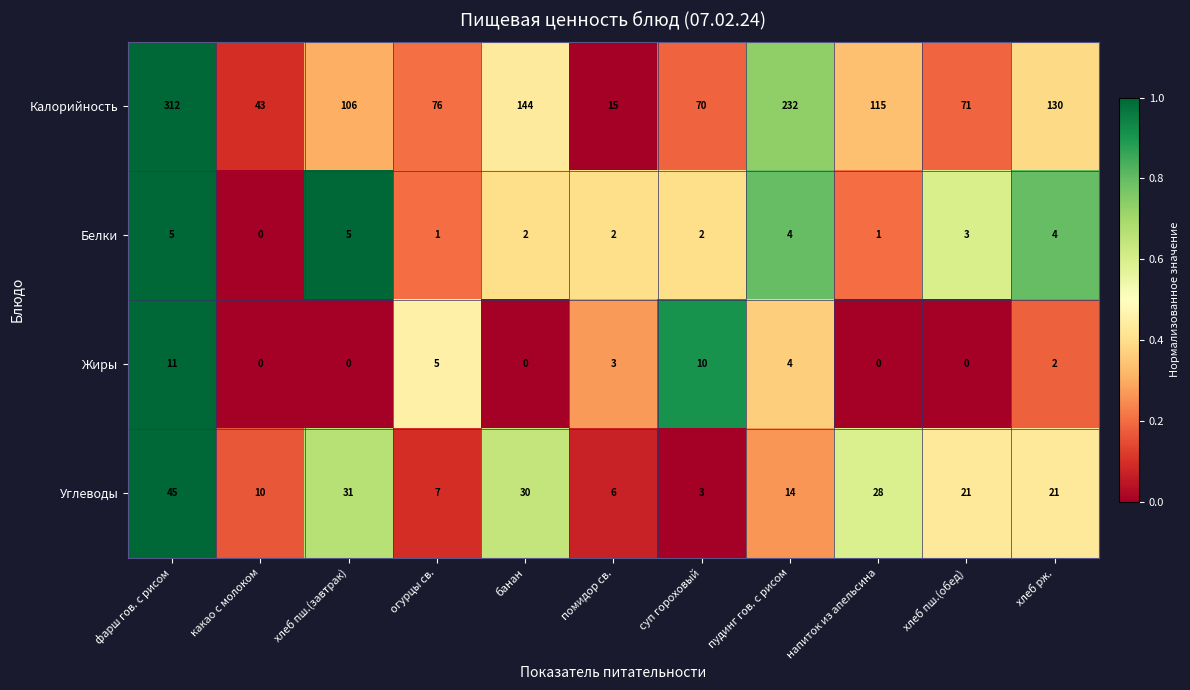

Which series has the widest spread of values?

Калорийность